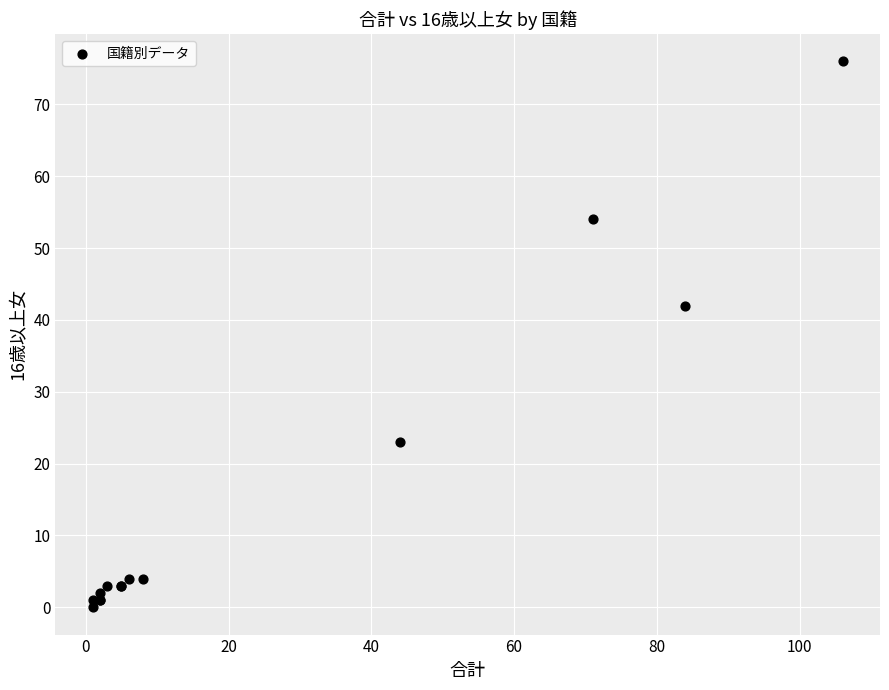

What Y value in the scatter plot is closest to 38?

42